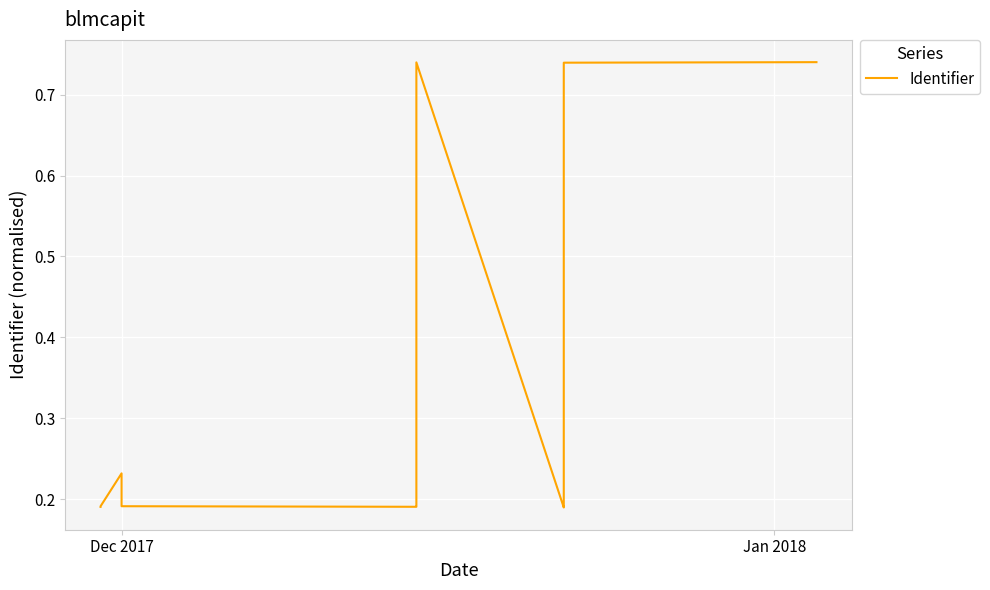

Does the chart display data point markers on the line(s)?

No